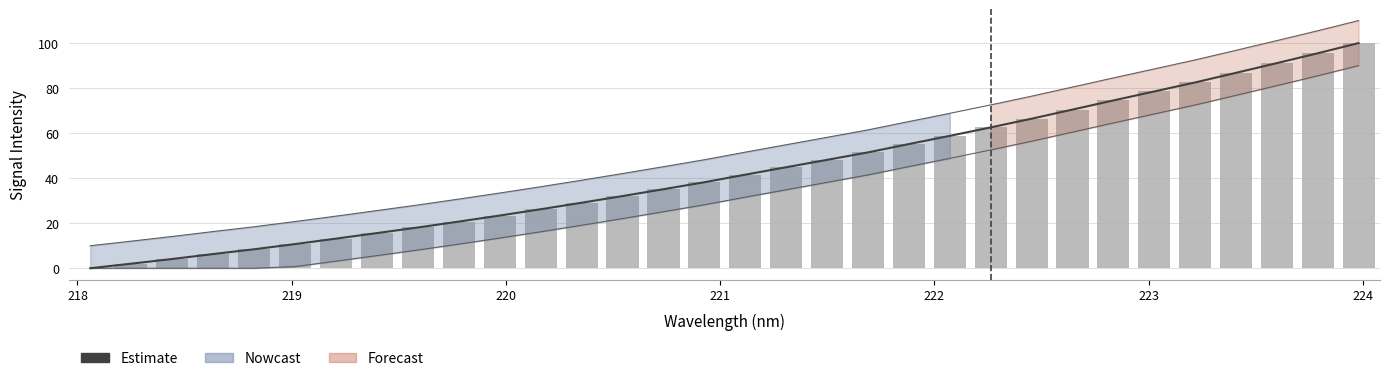

Reading right to left, transcribe all the data shown in this chart.

Estimate: 100.0	95.5	91.1	86.8	82.5	78.5	74.5	70.5	66.4	62.5	58.8	55.2	51.5	48.1	44.9	41.6	38.2	35.1	32.1	29.1	26.2	23.4	20.7	18.1	15.6	13.1	10.7	8.4	6.3	4.1	2.0	0.0
Signal: 100.0	95.5	91.1	86.8	82.5	78.5	74.5	70.5	66.4	62.5	58.8	55.2	51.5	48.1	44.9	41.6	38.2	35.1	32.1	29.1	26.2	23.4	20.7	18.1	15.6	13.1	10.7	8.4	6.3	4.1	2.0	0.0